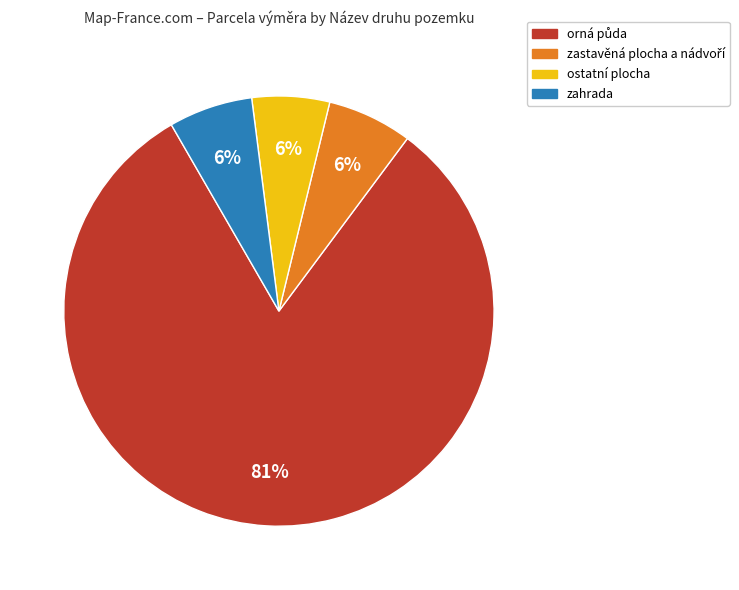

Does any single category account for the majority?

Yes